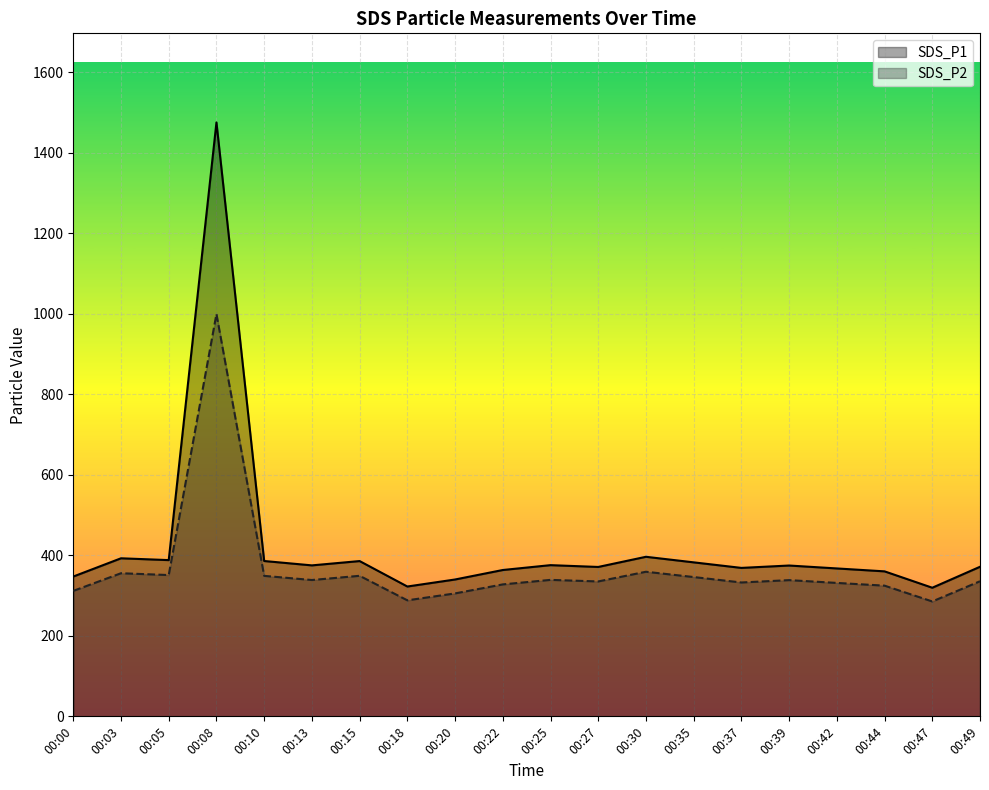

Count the number of data series in this chart.

2